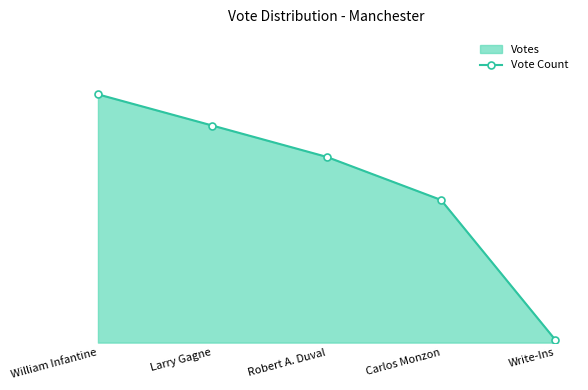

Rank the categories by value from highest to lowest.

William Infantine, Larry Gagne, Robert A. Duval, Carlos Monzon, Write-Ins